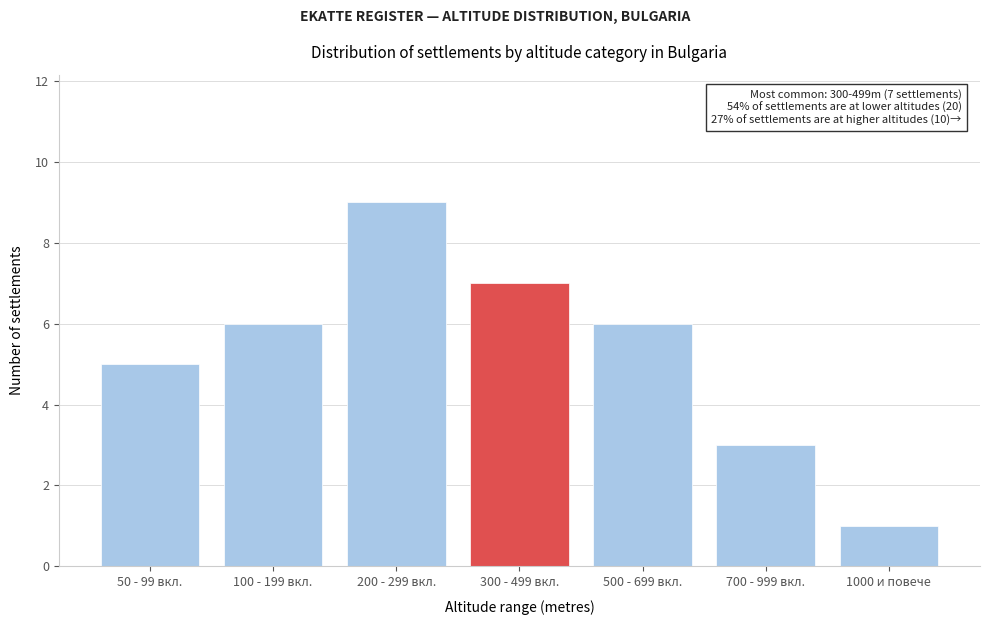

Reading right to left, transcribe all the data shown in this chart.

1	3	6	7	9	6	5